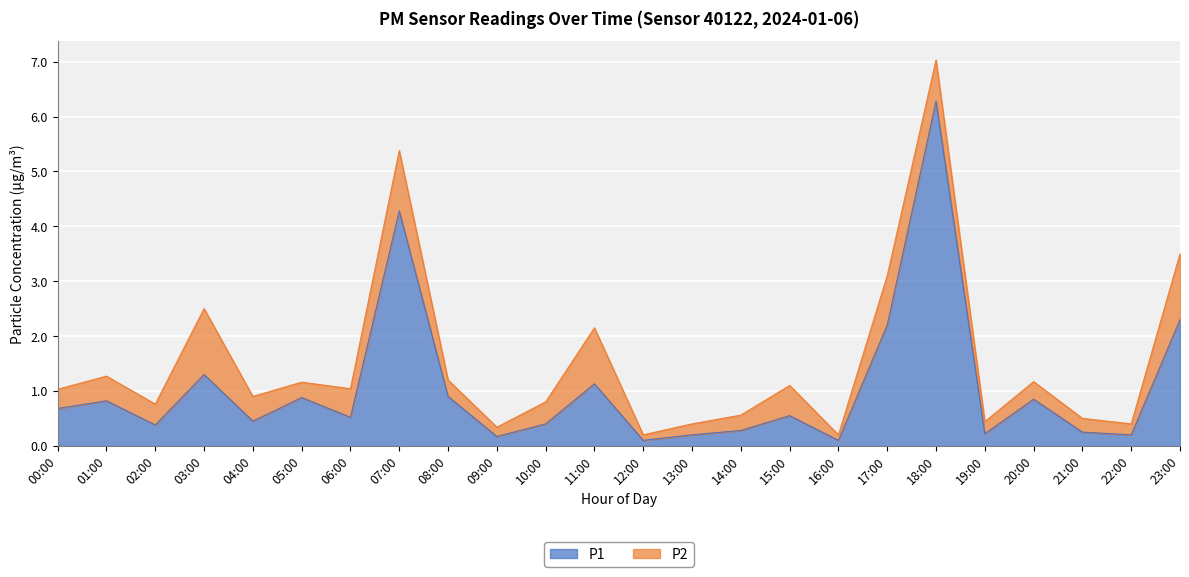

What is the maximum value shown in the chart?

6.3